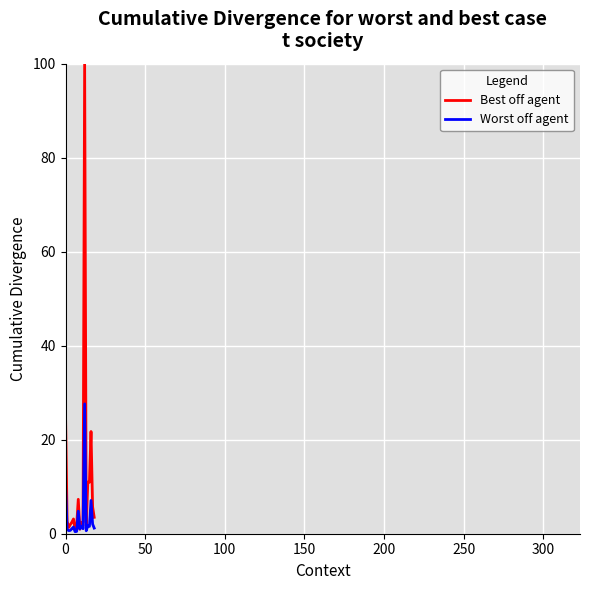

List the series in order of their peak value, lowest first.

Worst off agent, Best off agent